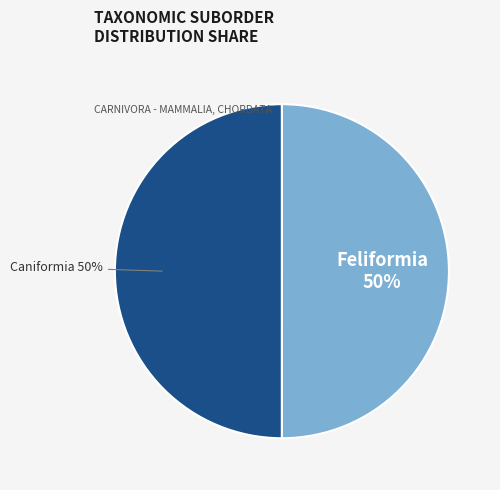

To the nearest percent, what is the combined percentage of Caniformia and Feliformia?

100%